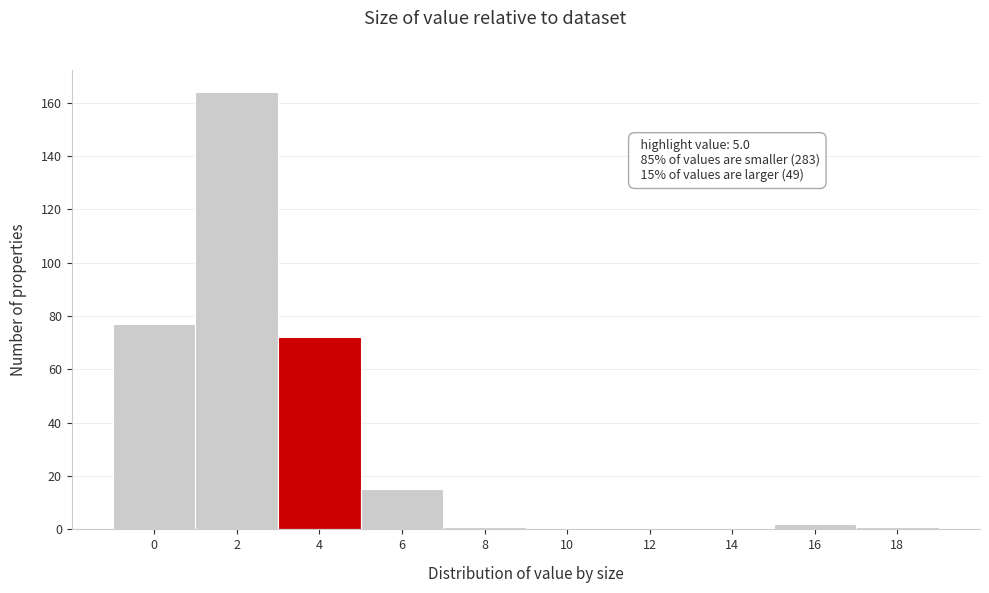

Reading right to left, list all the values displayed in this chart.

18=1	16=2	14=0	12=0	10=0	8=1	6=15	4=72	2=164	0=77